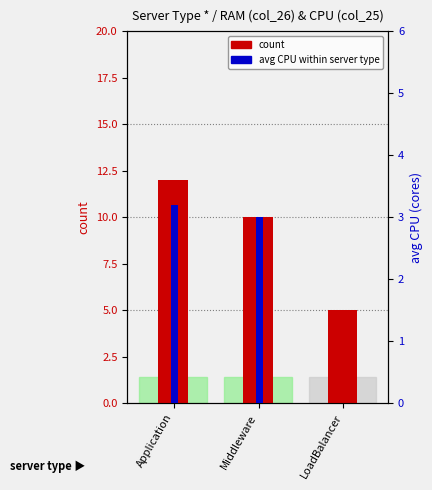

True or false: avg CPU (cores) has a value of 1.3 at LoadBalancer.

False